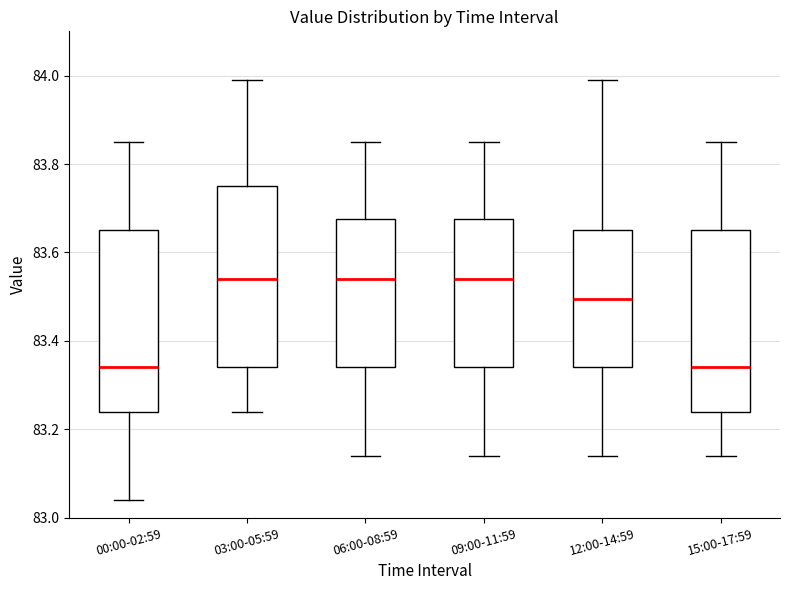

Where does the median line of the box for 03:00-05:59 sit on the y-axis? The values are not printed on the chart, so give them approximately, as read against the axis.

83.54